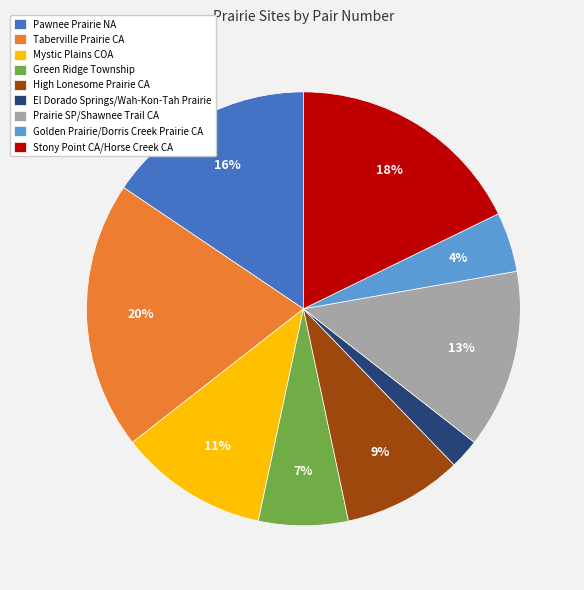

Is the sum of Mystic Plains COA and El Dorado Springs/Wah-Kon-Tah Prairie greater than half?

No